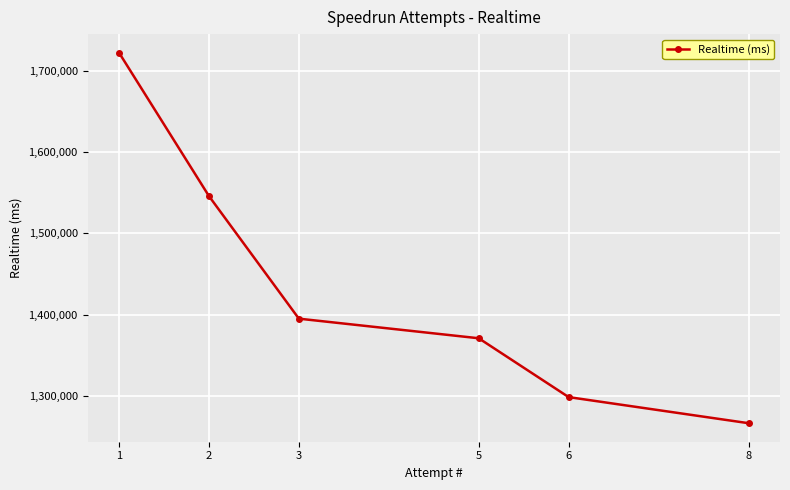

Reading right to left, what are all the values shown in this chart?

8=1266276	6=1298410	5=1370894	3=1395041	2=1546078	1=1722748